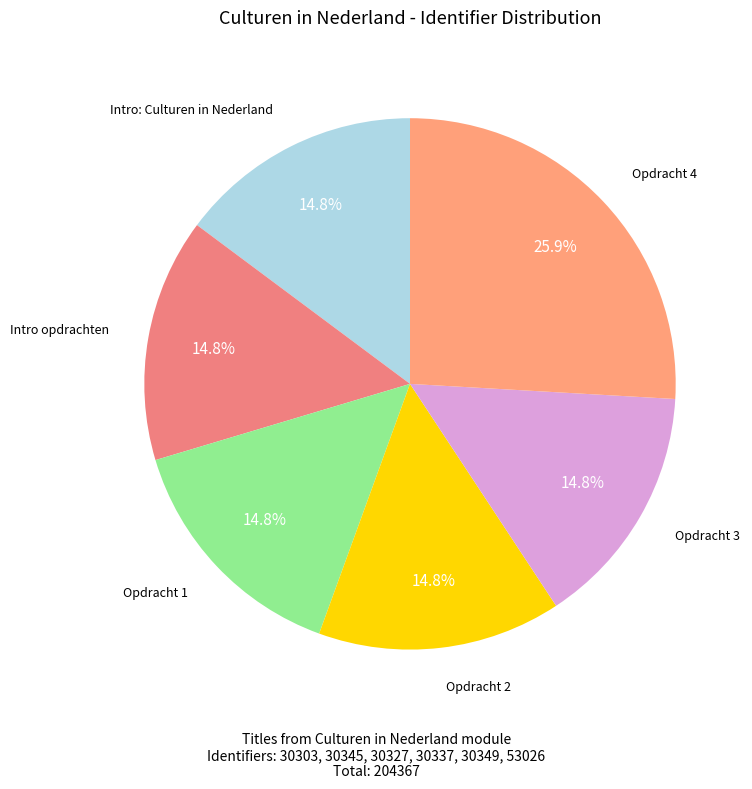

Combined, do Opdracht 3 and Opdracht 4 account for over 50%?

No